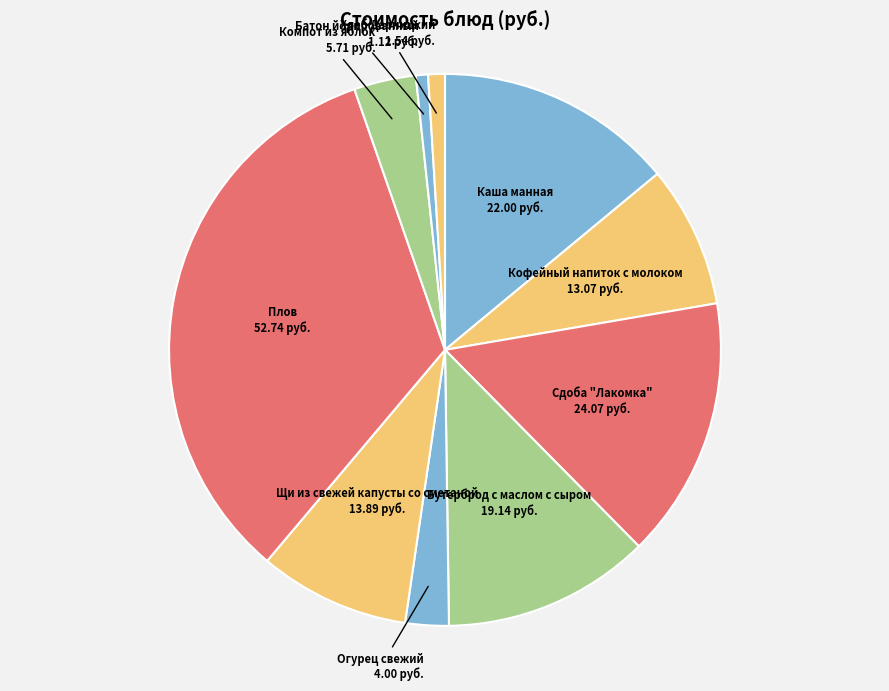

Count the number of slices in the pie.

10